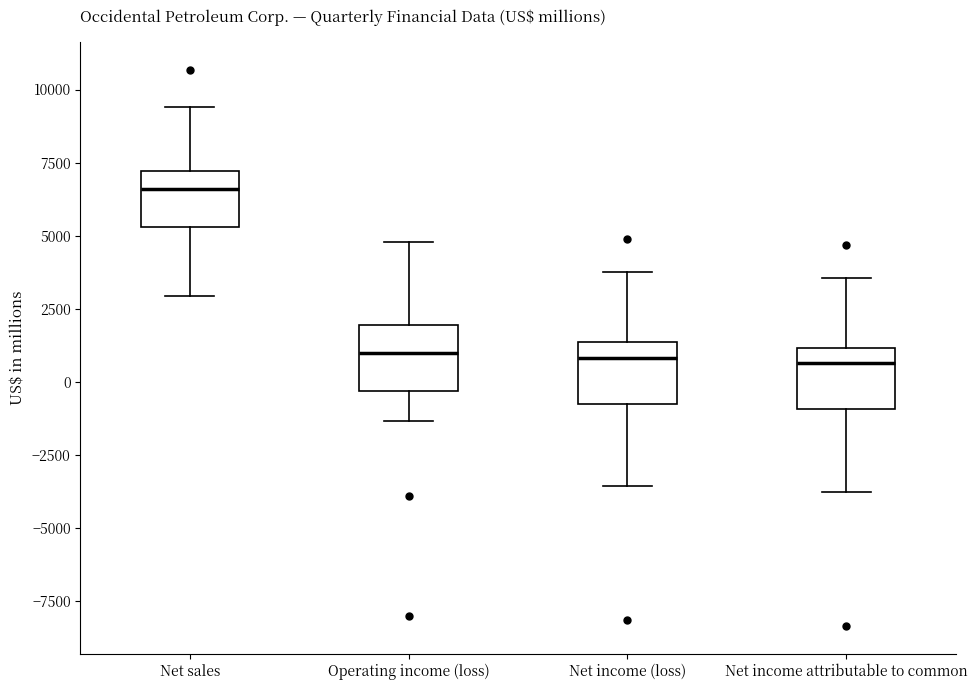

Where is the upper edge of the box for Net income (loss) on the y-axis? The values are not printed on the chart, so give them approximately, as read against the axis.

1500